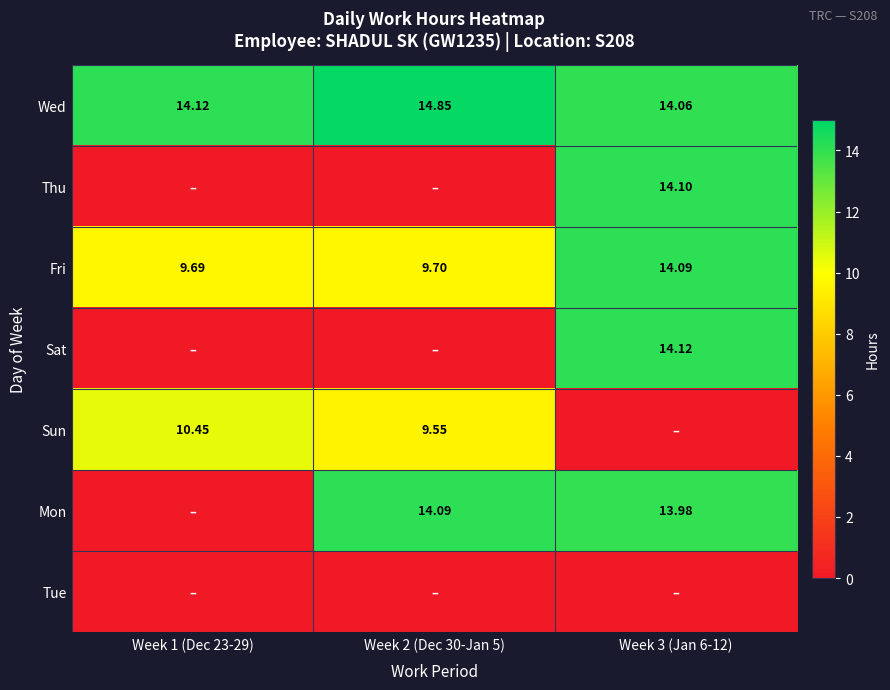

Between Week 3 (Jan 6-12) and Week 1 (Dec 23-29), which is larger?

Week 1 (Dec 23-29)